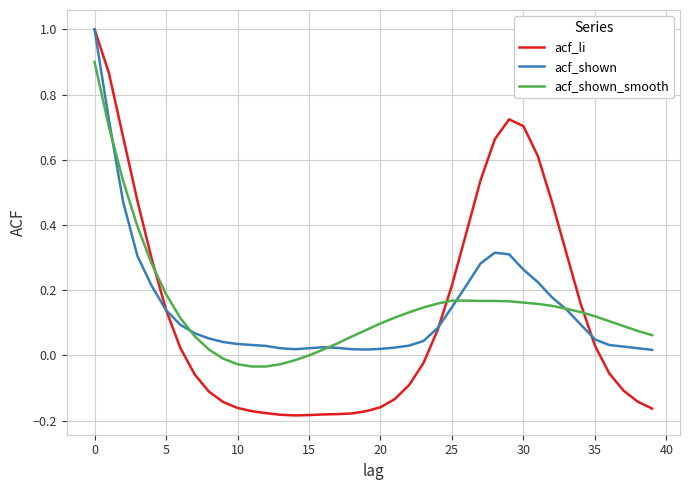

What is the maximum value shown in the chart?

1.0